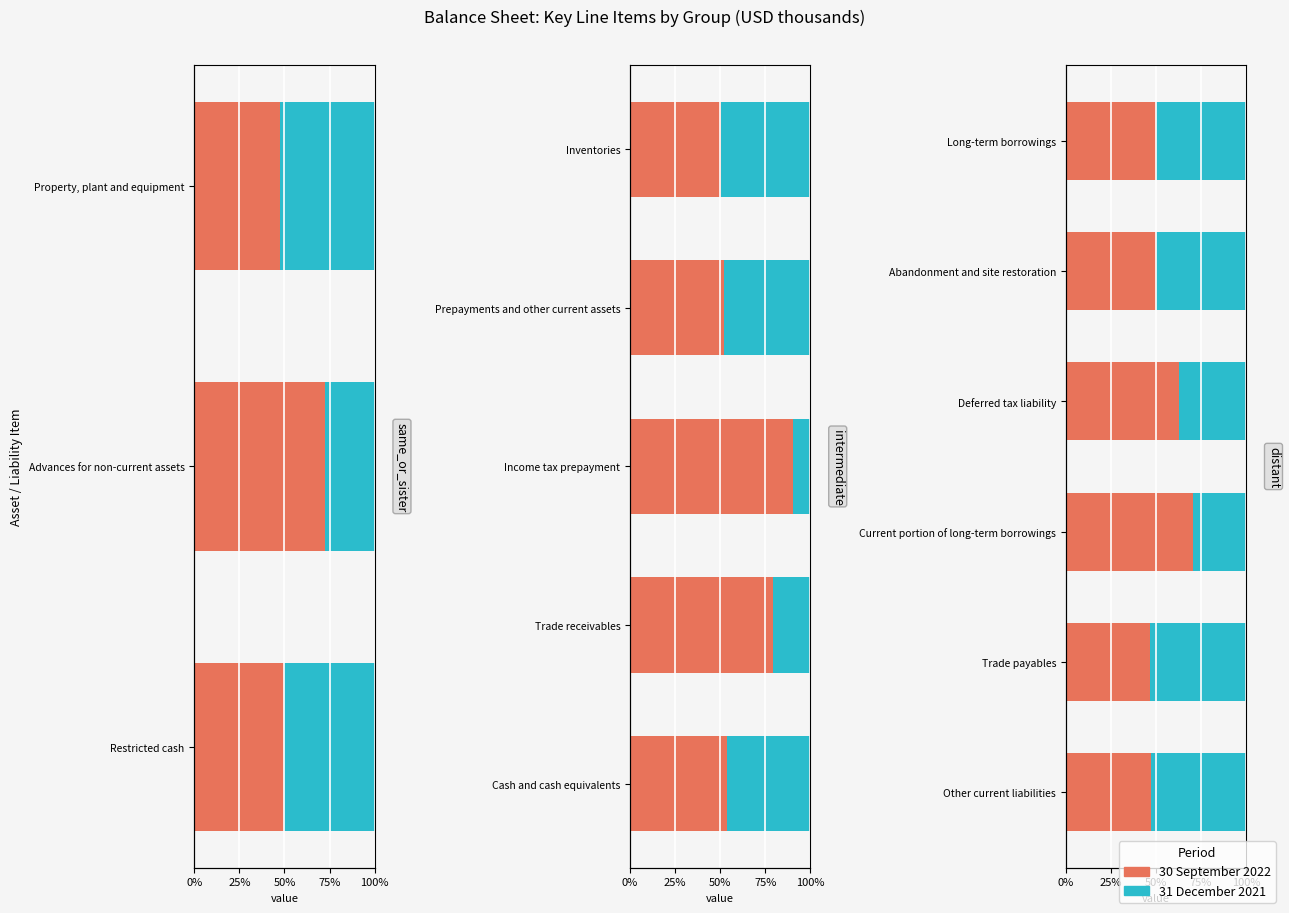

What is the value of the 30 September 2022 bar at the 5th from the left?

0.5